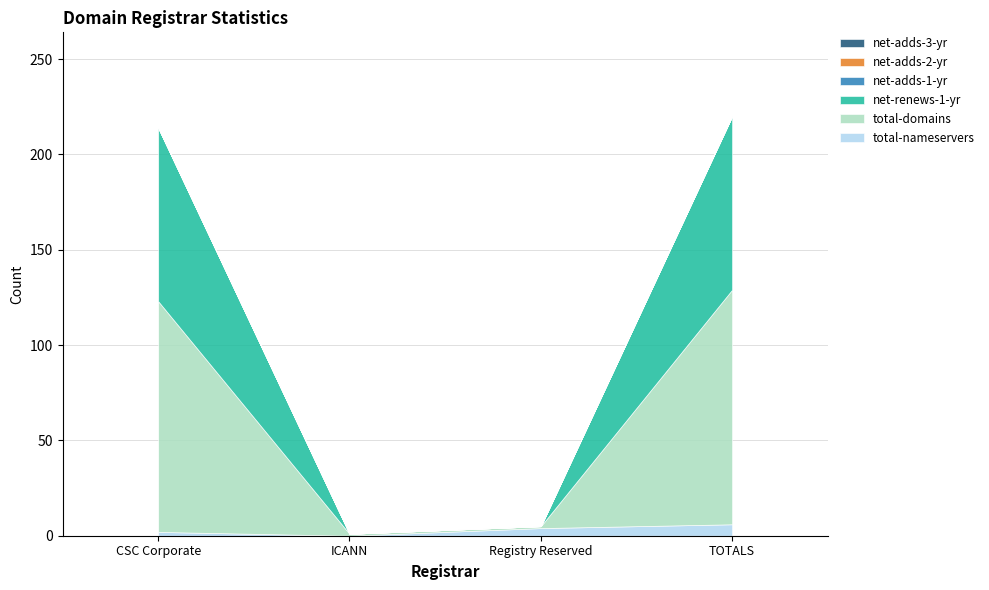

Reading left to right, what are all the values shown in this chart?

total-nameservers: 2	0	4	6
total-domains: 121	1	1	123
net-renews-1-yr: 91	0	0	91
net-adds-1-yr: 0	0	0	0
net-adds-2-yr: 0	0	0	0
net-adds-3-yr: 0	0	0	0